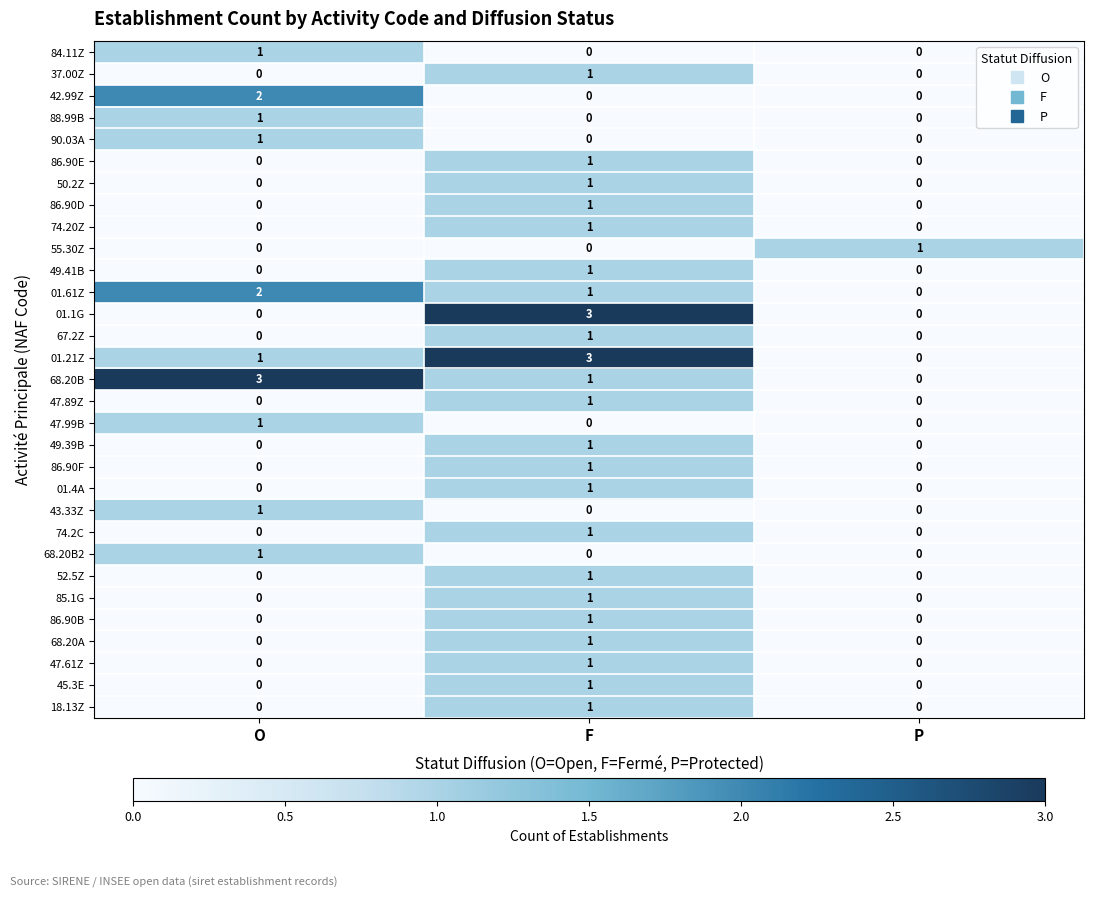

Which category has the highest value in the 01.21Z series?

F